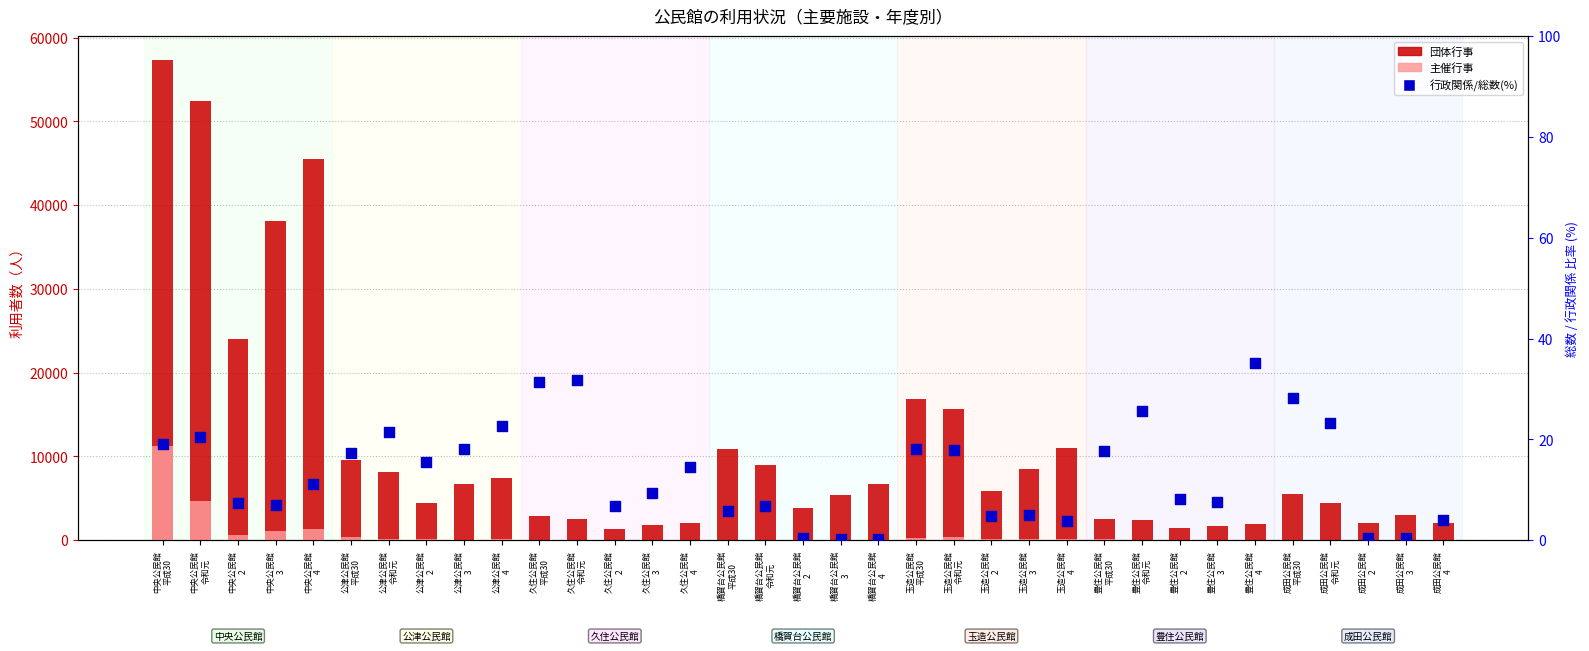

At which category is the sum across all series the highest?

中央公民館
平成30